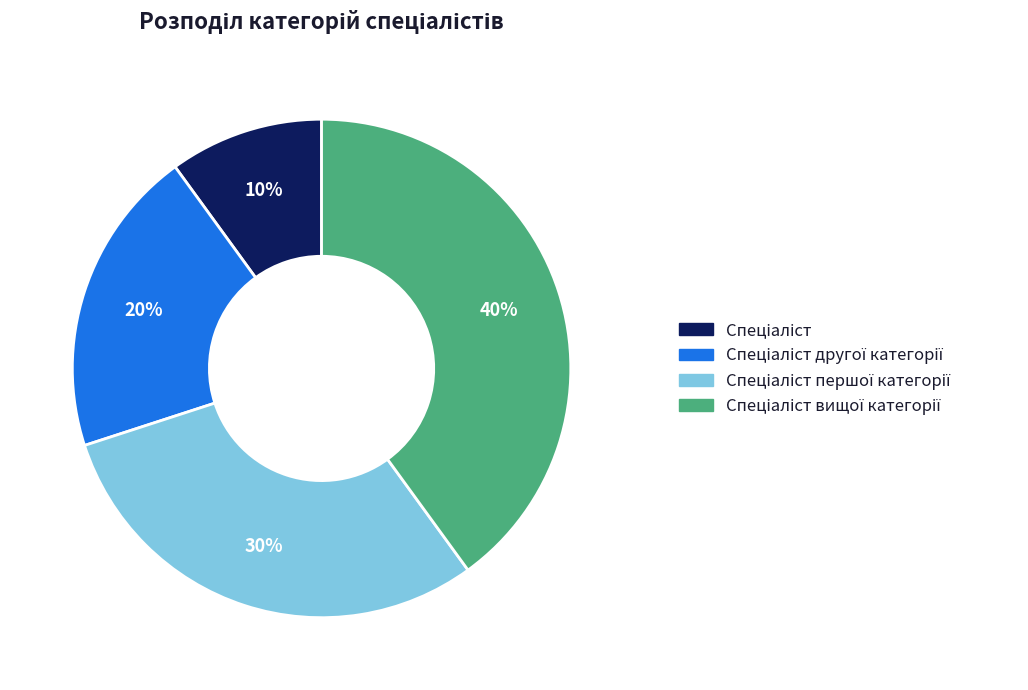

Count the number of slices in the pie.

4